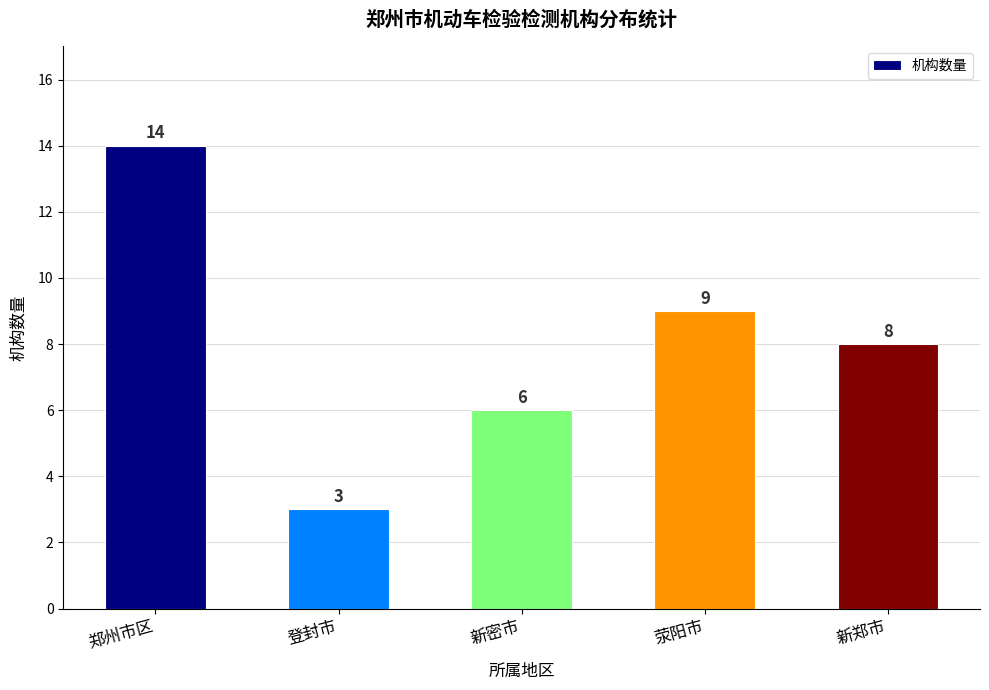

Where does the data first go above 8?

郑州市区